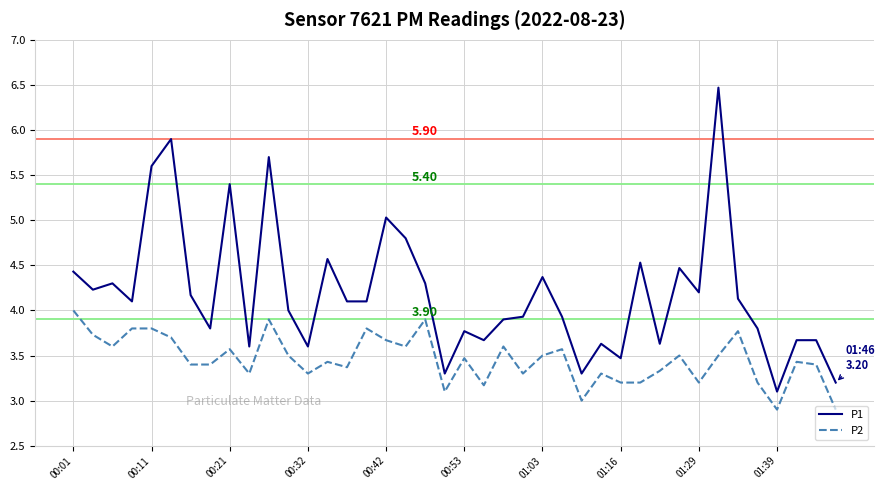

Which series has the largest total across all categories?

P1